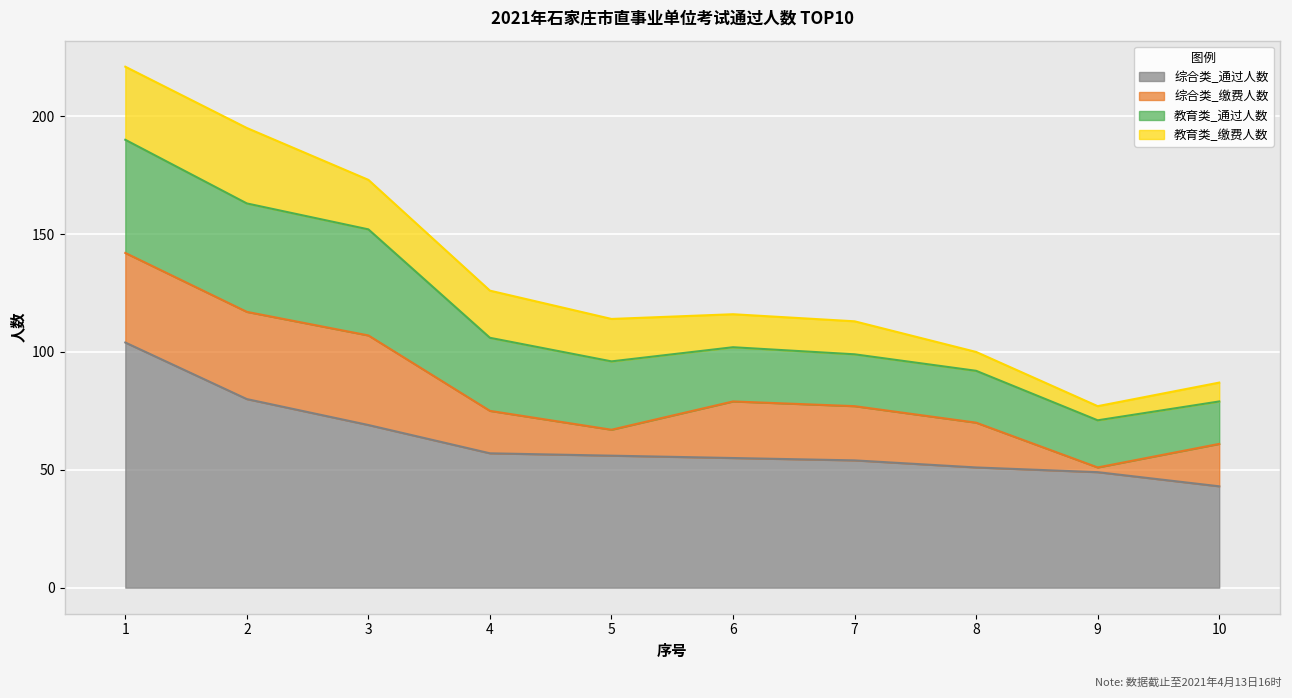

What is the difference between the maximum and second lowest values in the 综合类_通过人数 series?

55